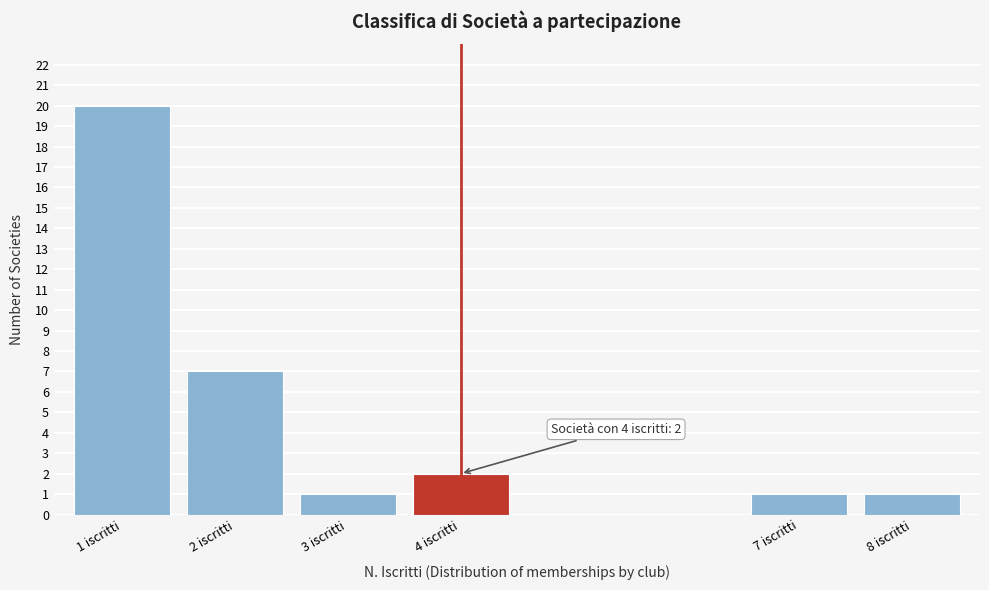

Reading left to right, transcribe all the data shown in this chart.

1 iscritti=20	2 iscritti=7	3 iscritti=1	4 iscritti=2	7 iscritti=1	8 iscritti=1